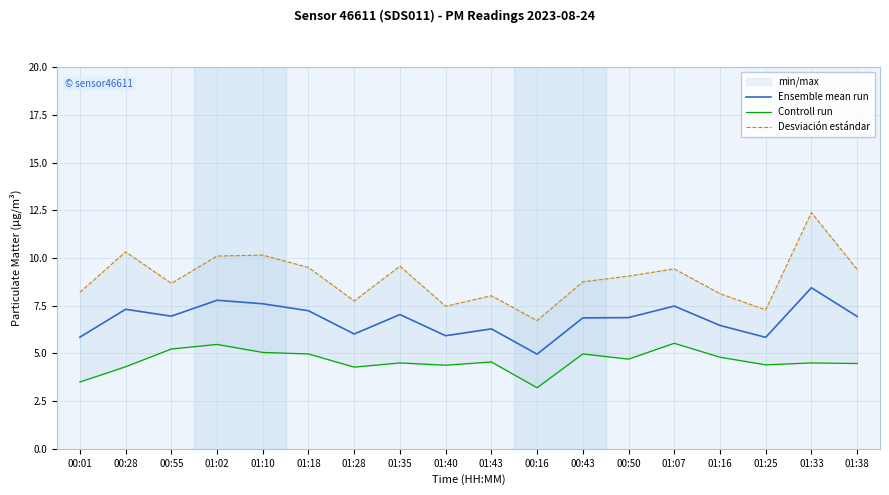

Reading left to right, what are all the values shown in this chart?

Ensemble mean run: 00:01=5.8	00:28=7.3	00:55=7.0	01:02=7.8	01:10=7.6	01:18=7.2	01:28=6.0	01:35=7.0	01:40=5.9	01:43=6.3	00:16=5.0	00:43=6.9	00:50=6.9	01:07=7.5	01:16=6.5	01:25=5.8	01:33=8.4	01:38=6.9
Controll run: 00:01=3.5	00:28=4.3	00:55=5.2	01:02=5.5	01:10=5.0	01:18=5.0	01:28=4.3	01:35=4.5	01:40=4.4	01:43=4.5	00:16=3.2	00:43=5.0	00:50=4.7	01:07=5.5	01:16=4.8	01:25=4.4	01:33=4.5	01:38=4.5
Desviación estándar: 00:01=8.2	00:28=10.3	00:55=8.7	01:02=10.1	01:10=10.2	01:18=9.5	01:28=7.8	01:35=9.6	01:40=7.5	01:43=8.0	00:16=6.7	00:43=8.8	00:50=9.1	01:07=9.4	01:16=8.1	01:25=7.3	01:33=12.4	01:38=9.4